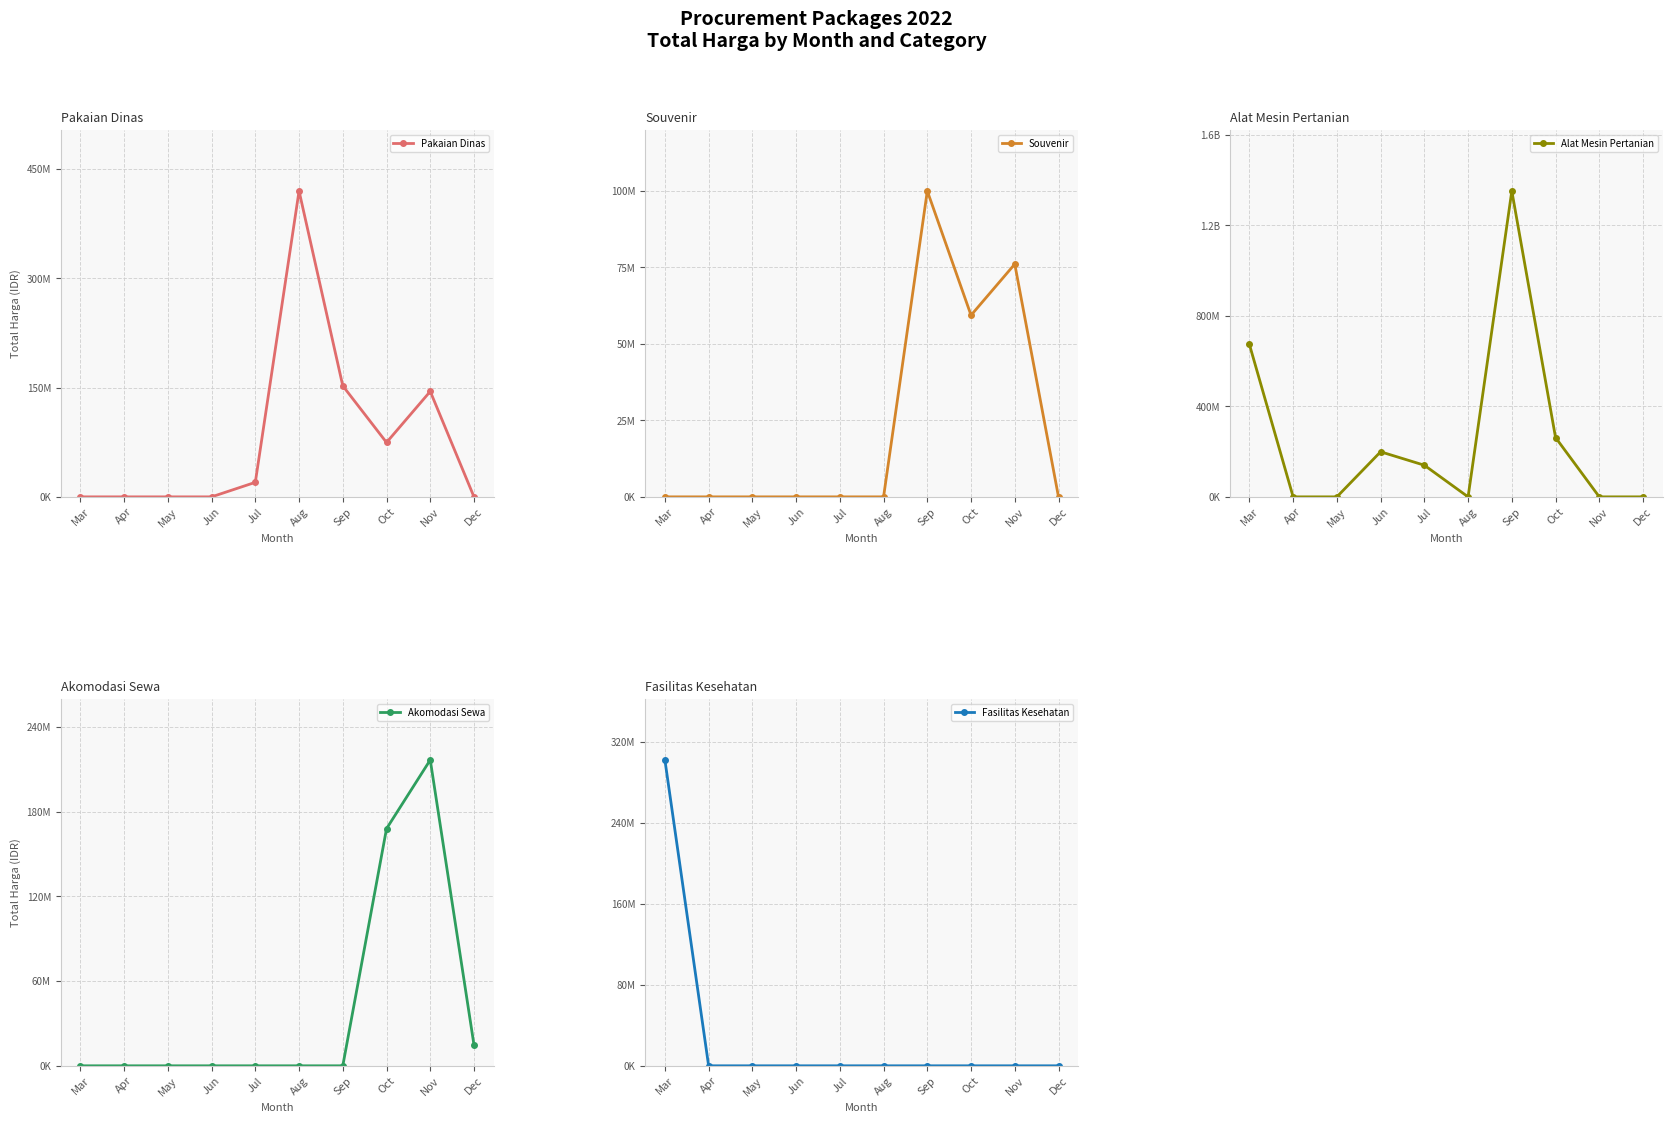

Is the value of Alat Mesin Pertanian at Jun greater than the value of Souvenir at Jul?

Yes